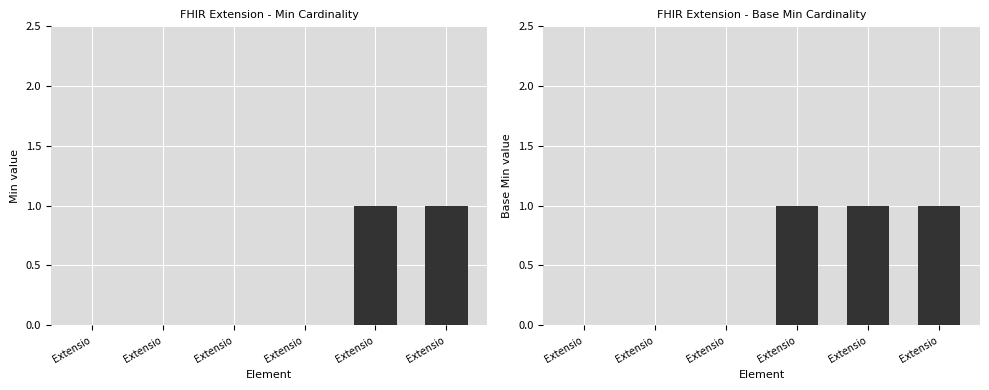

Rank the series at Extensio from highest to lowest value.

Min, Base Min